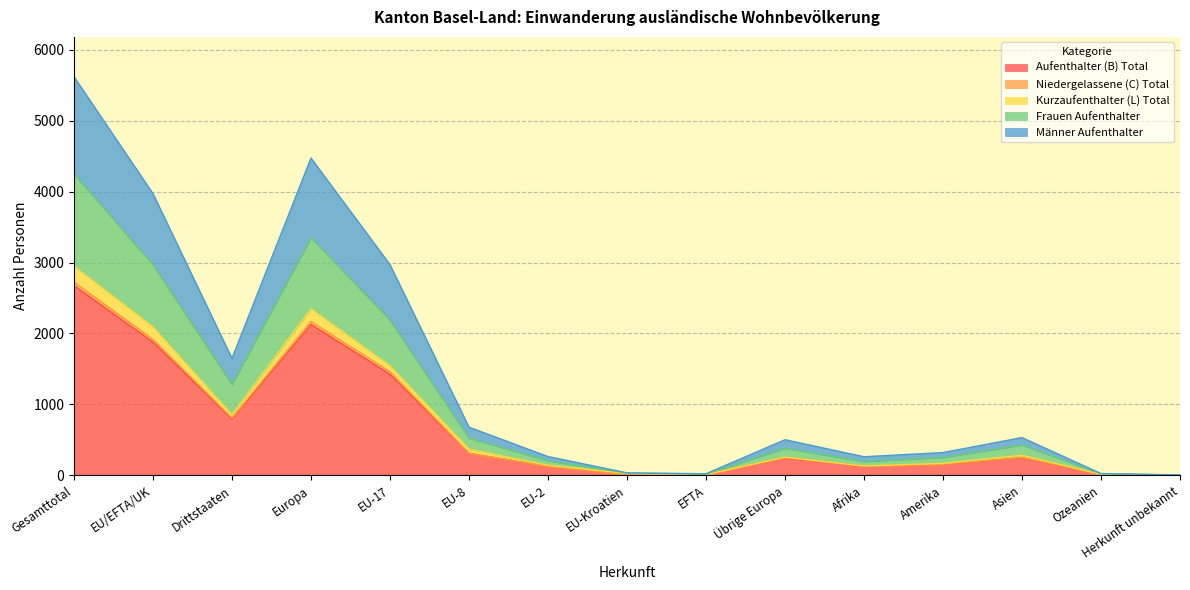

What is the minimum value for Niedergelassene (C) Total?

3